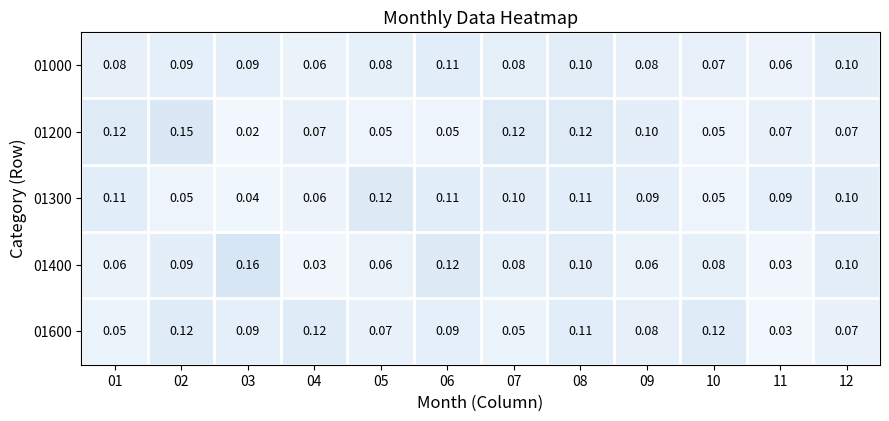

Which category has the lowest value across all series?

03